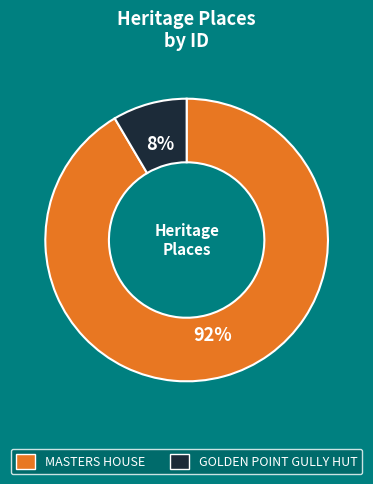

Is there a majority slice in this chart?

Yes